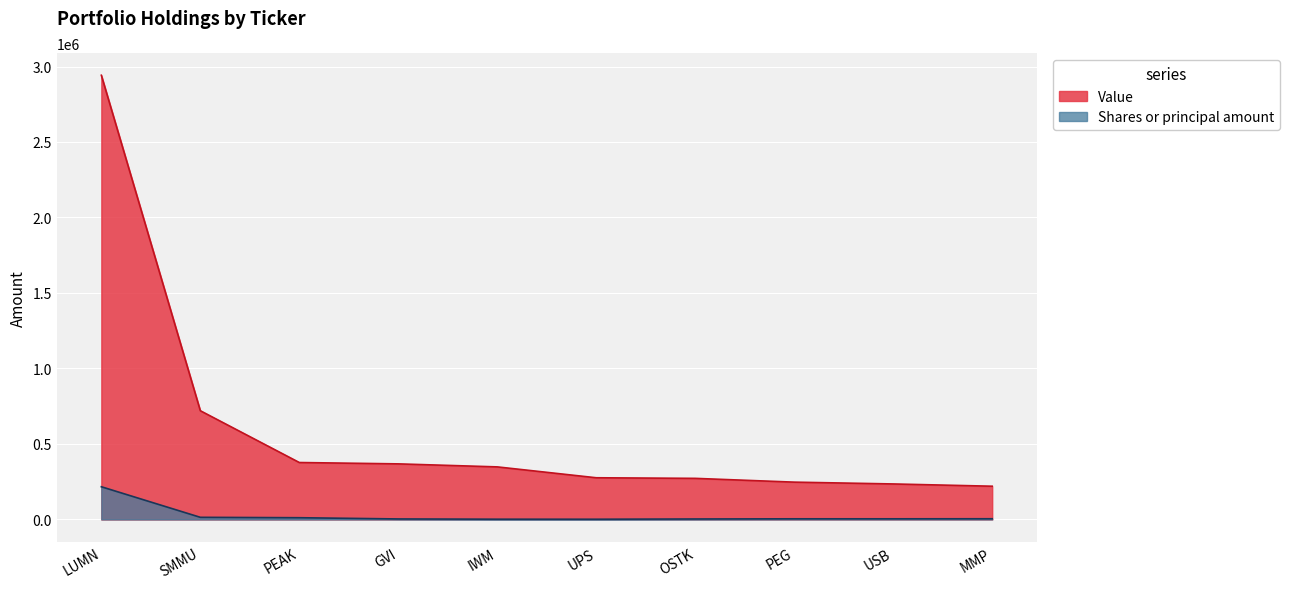

What is the lowest value of the Value series?

220000